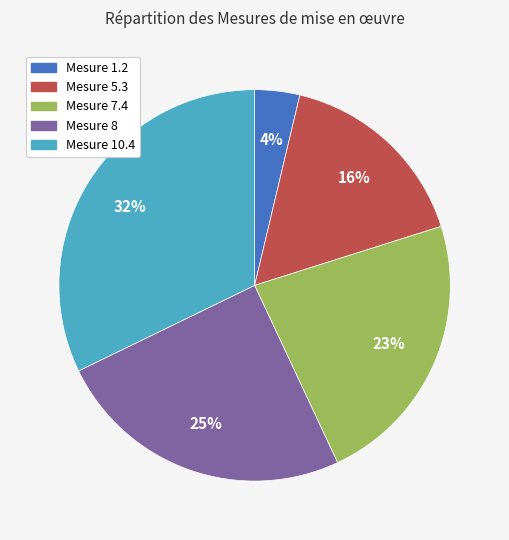

Does any single category account for the majority?

No